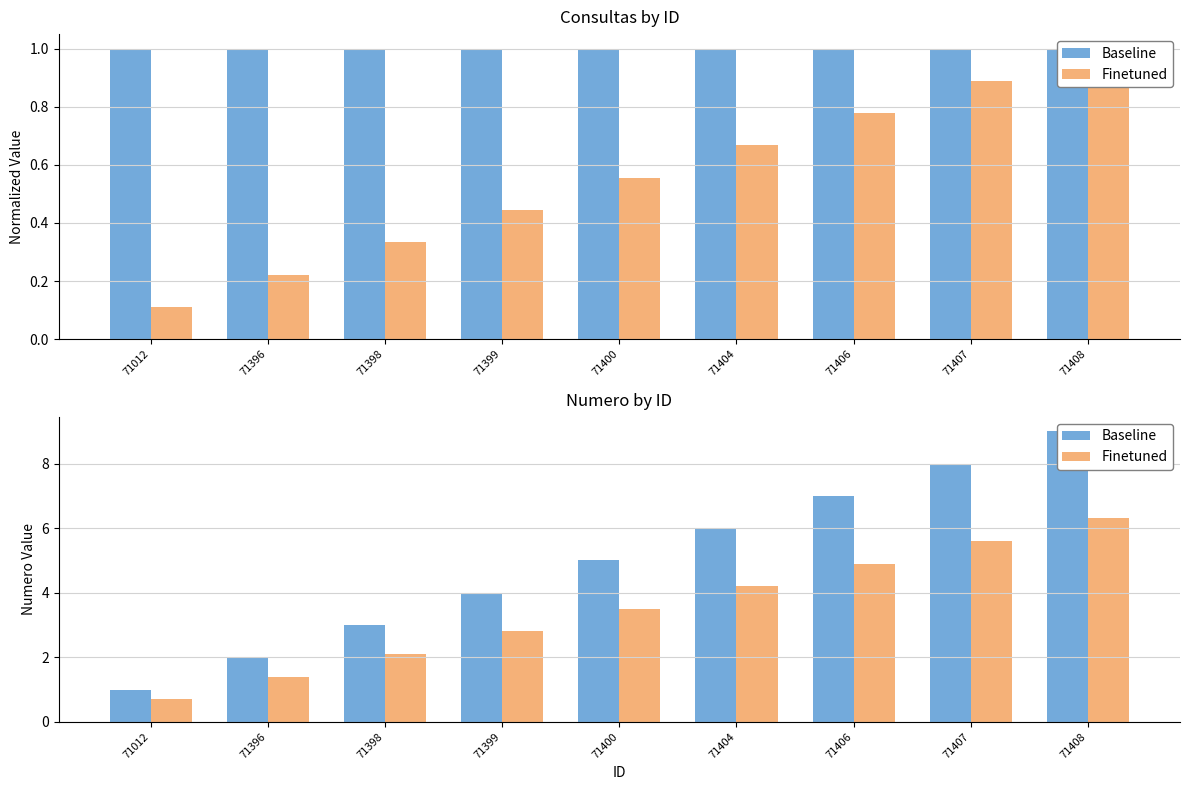

What is the lowest value of the Finetuned series?

0.7